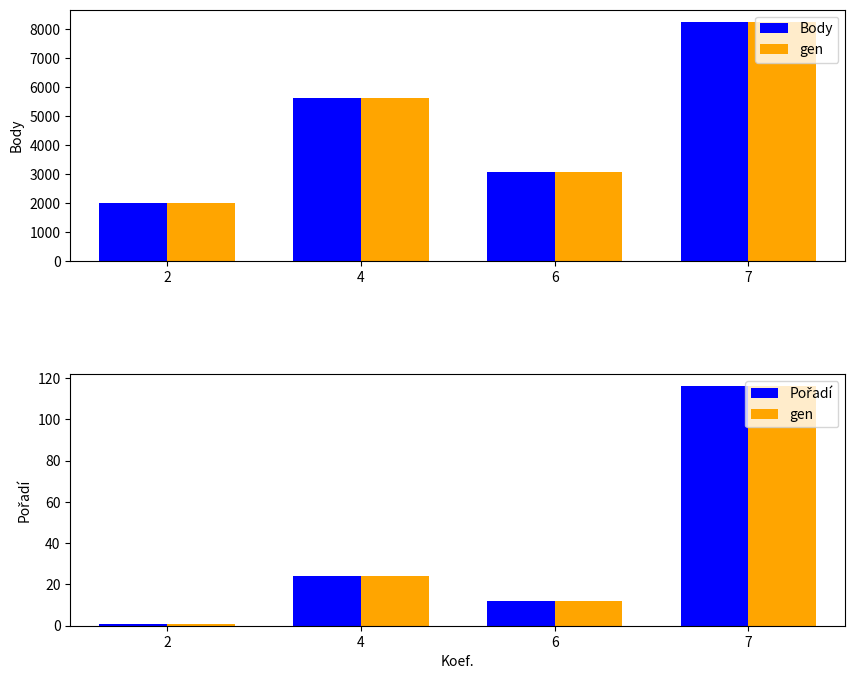

What is the difference between the gen values at 6 and 4?

12